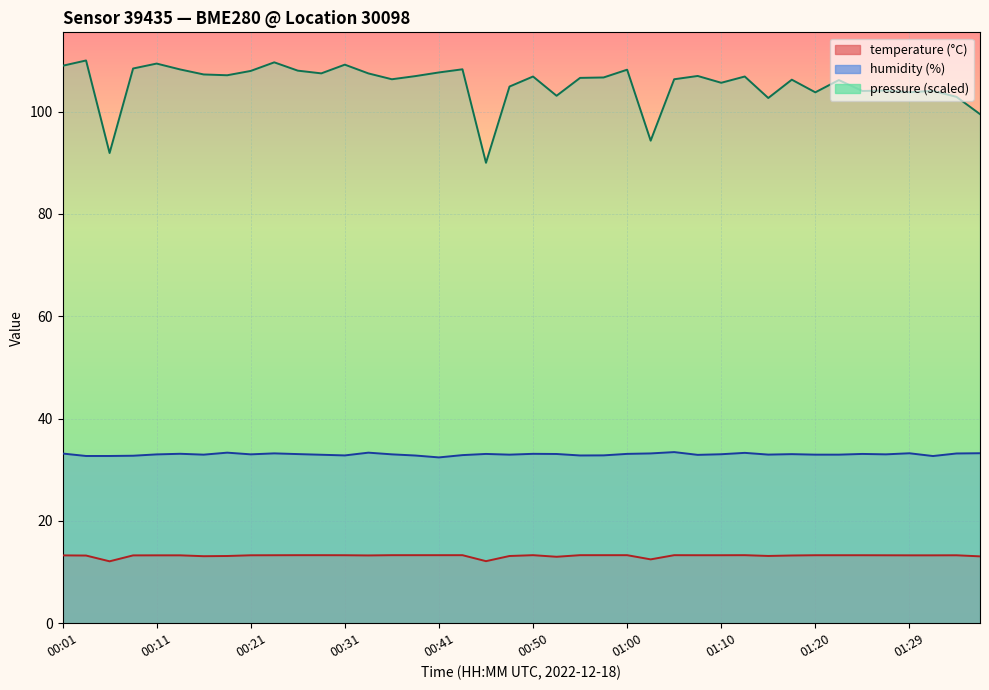

What is the difference between the second highest and minimum values in the humidity series?

0.9